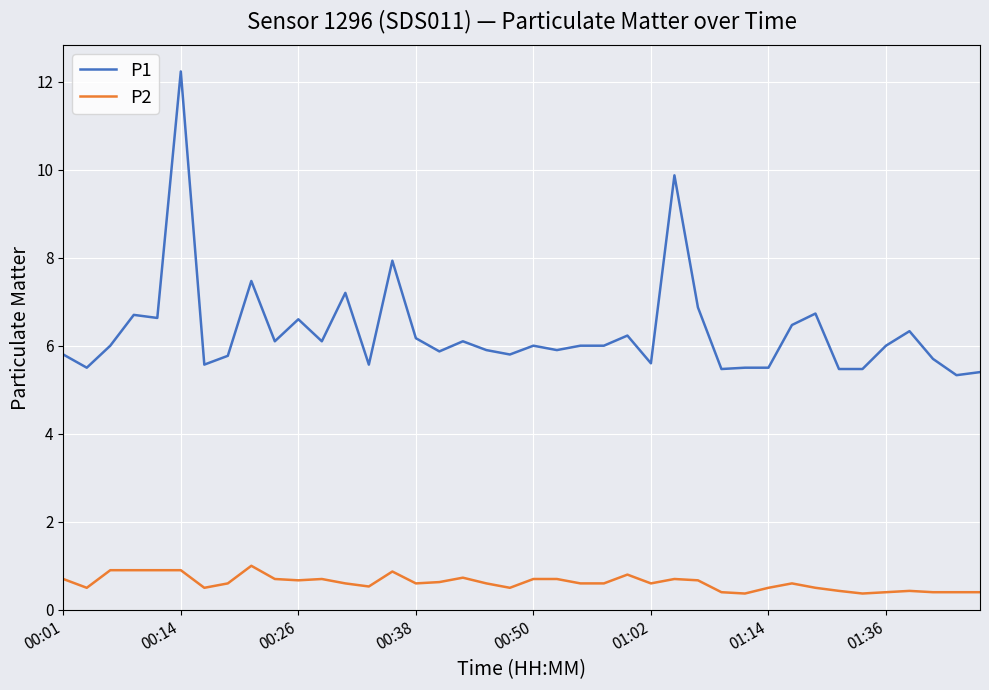

True or false: P1 and P2 cross at least once.

False